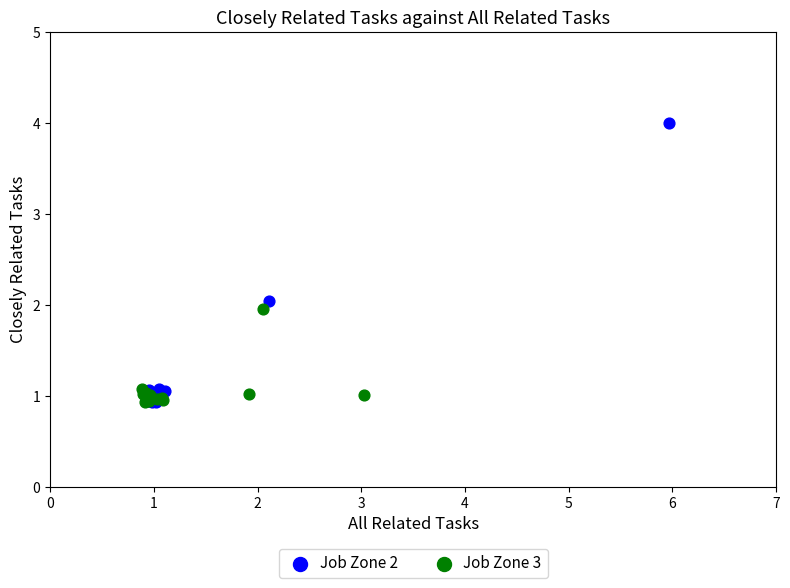

Which series reaches the maximum Y coordinate?

Job Zone 2